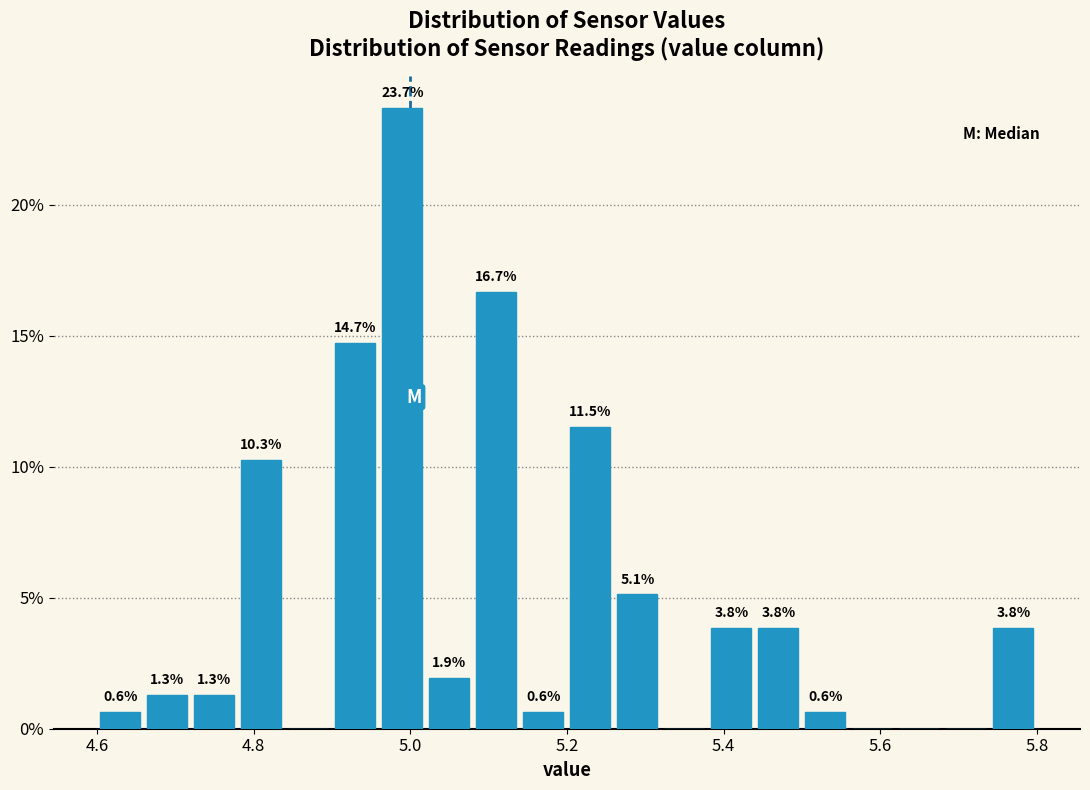

Around what value on the x-axis is the tallest bar? Give the approximate position of its centre, as read against the axis.

5.00